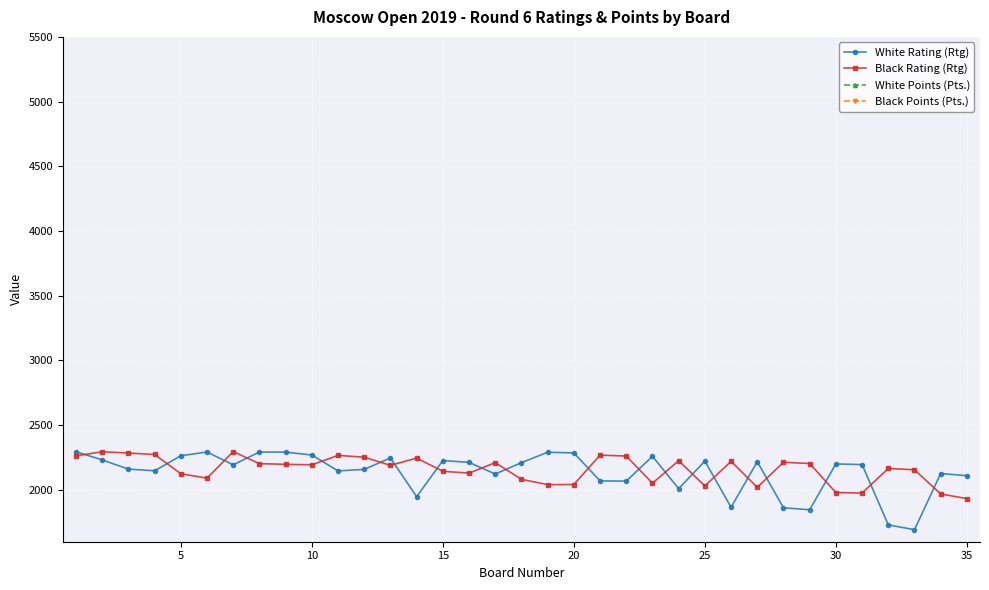

True or false: Black Rating (Rtg) has more than 1 points higher than both neighbors.

True